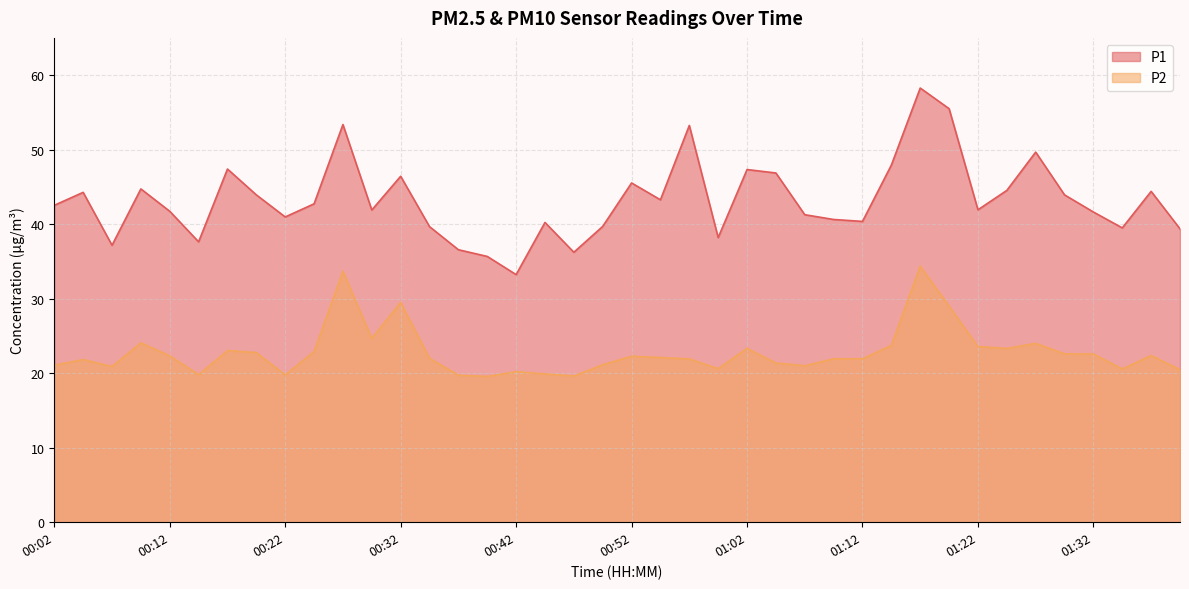

What is the minimum value for P2?

19.6